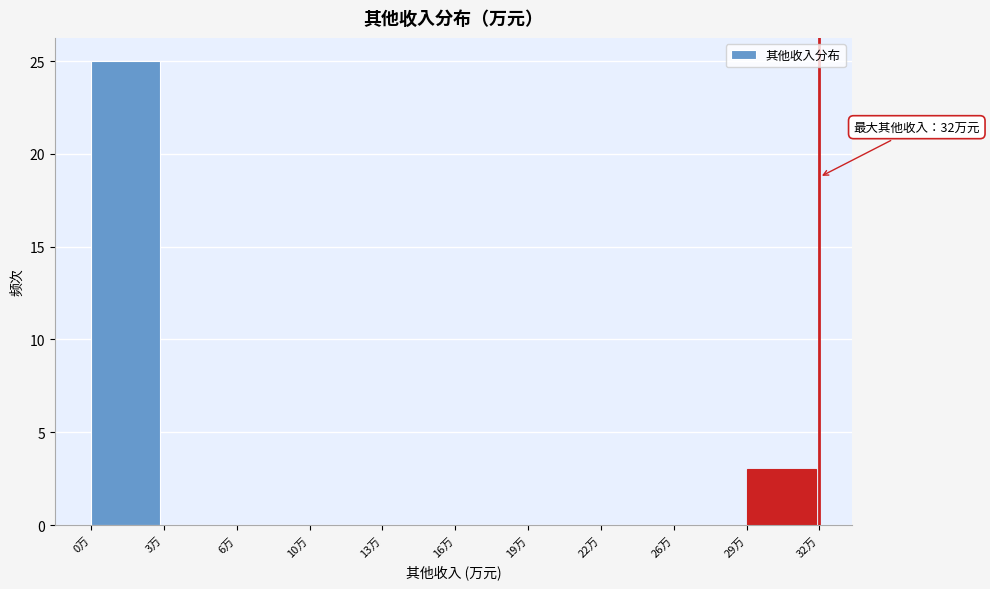

Reading left to right, list all the values displayed in this chart.

0万=25	3万=0	6万=0	10万=0	13万=0	16万=0	19万=0	22万=0	26万=0	29万=3